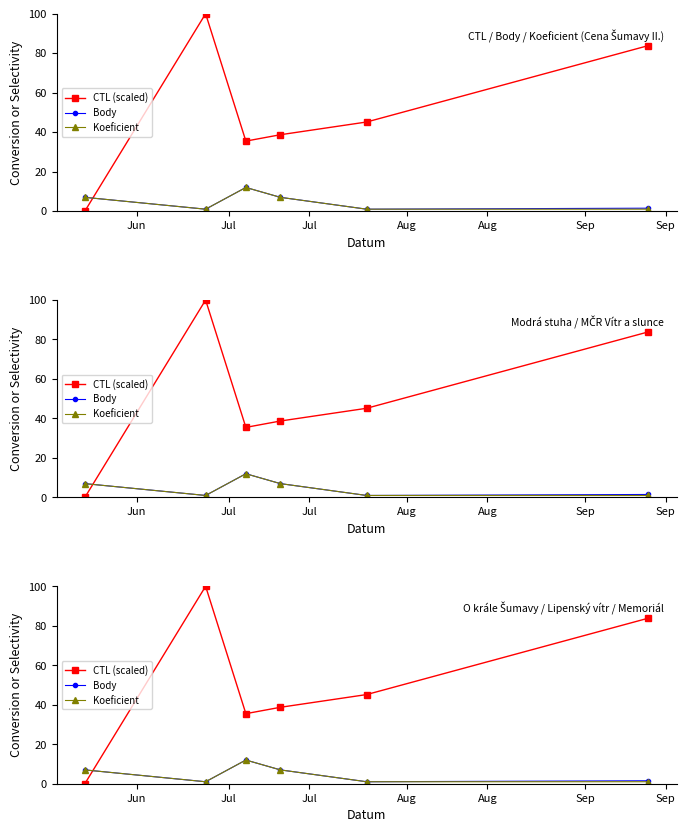

True or false: Koeficient and CTL (scaled) cross at least once.

True